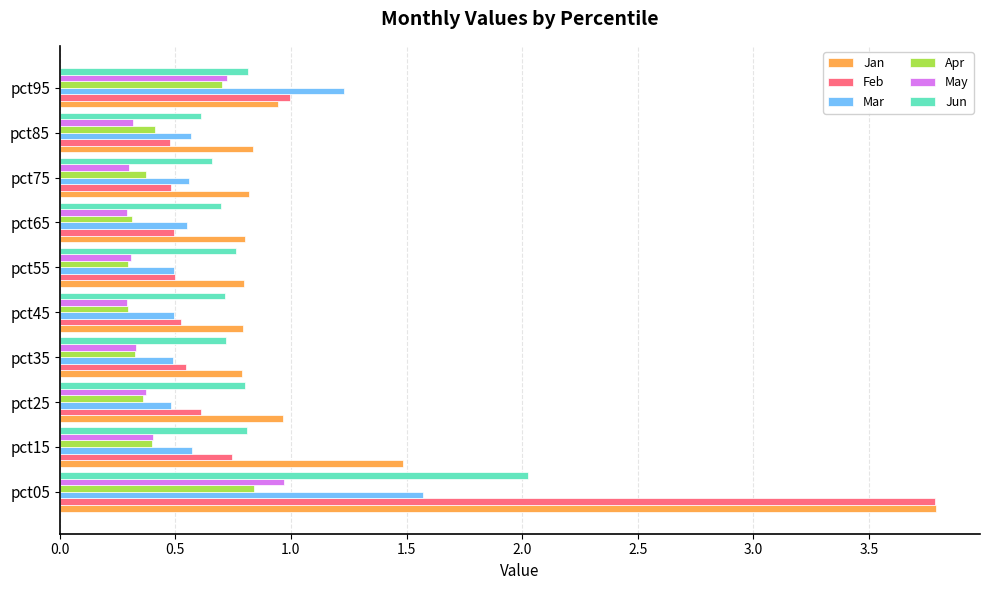

Which series has the largest range (max minus min)?

Feb